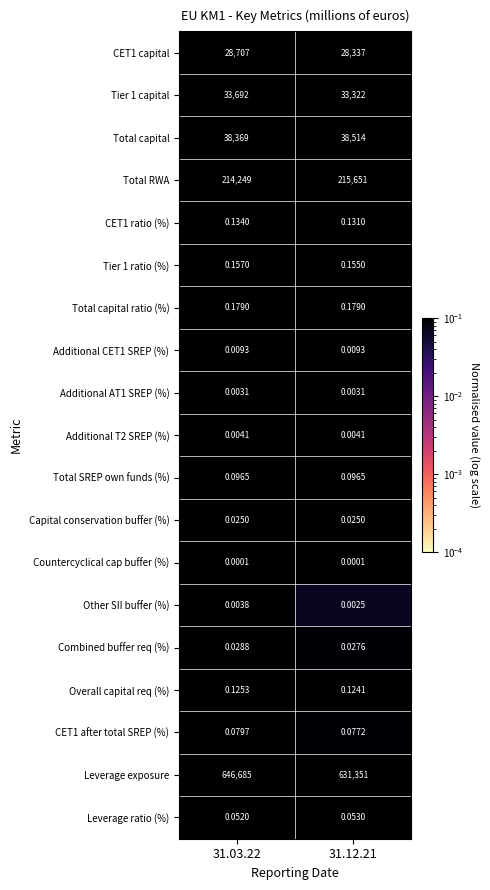

List the series in order of their peak value, lowest first.

Countercyclical cap buffer (%), Additional AT1 SREP (%), Other SII buffer (%), Additional T2 SREP (%), Additional CET1 SREP (%), Capital conservation buffer (%), Combined buffer req (%), Leverage ratio (%), CET1 after total SREP (%), Total SREP own funds (%), Overall capital req (%), CET1 ratio (%), Tier 1 ratio (%), Total capital ratio (%), CET1 capital, Tier 1 capital, Total capital, Total RWA, Leverage exposure